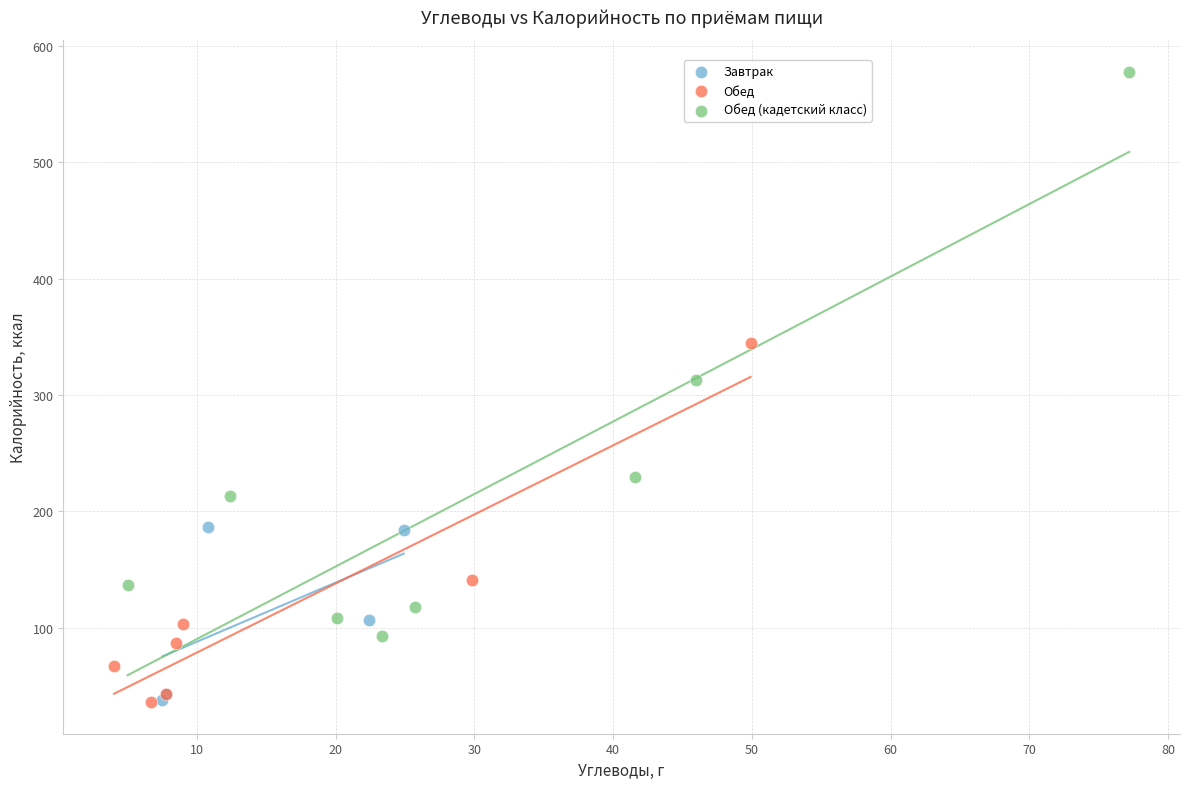

Which series has the widest spread of Y values?

Обед (кадетский класс)